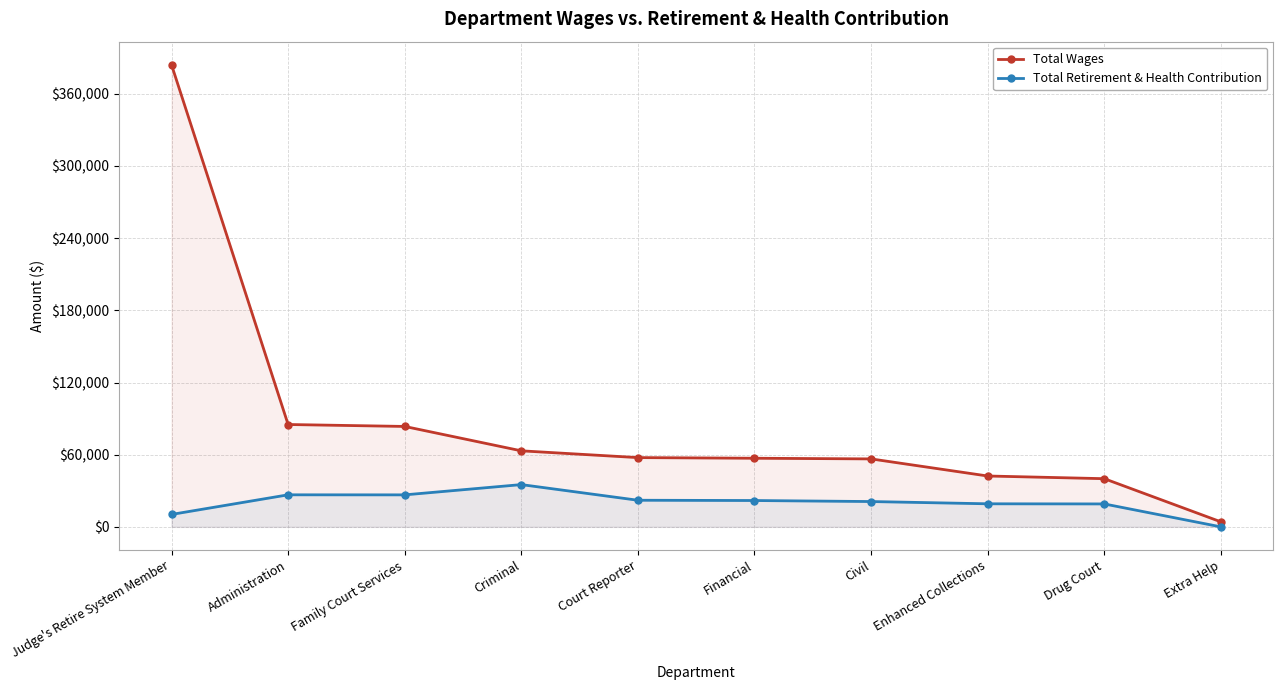

Is it true that Total Wages equals 83483 at Family Court Services?

True